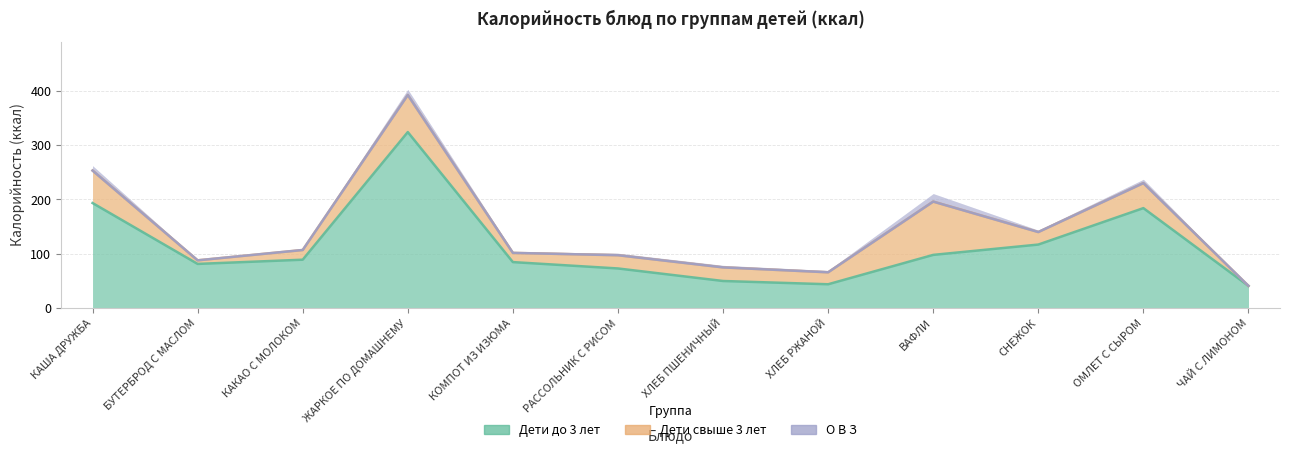

What position from the right is КОМПОТ ИЗ ИЗЮМА?

8